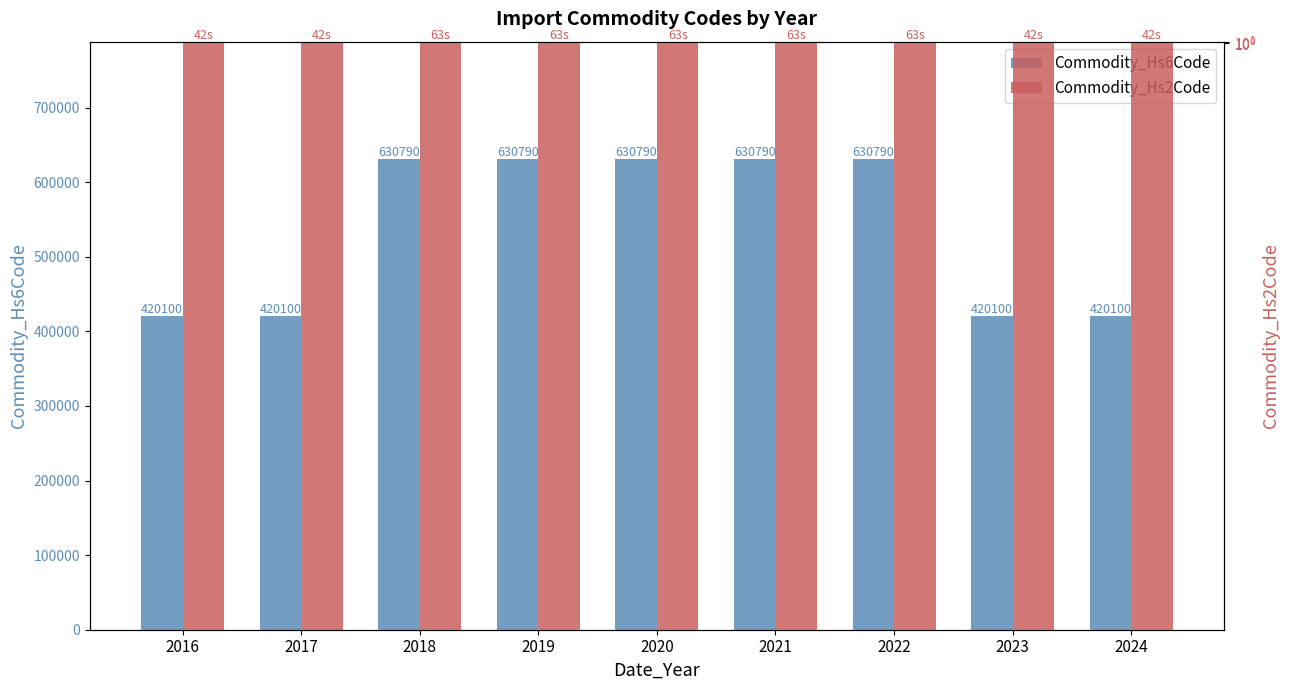

Which series has the largest range (max minus min)?

Commodity_Hs6Code